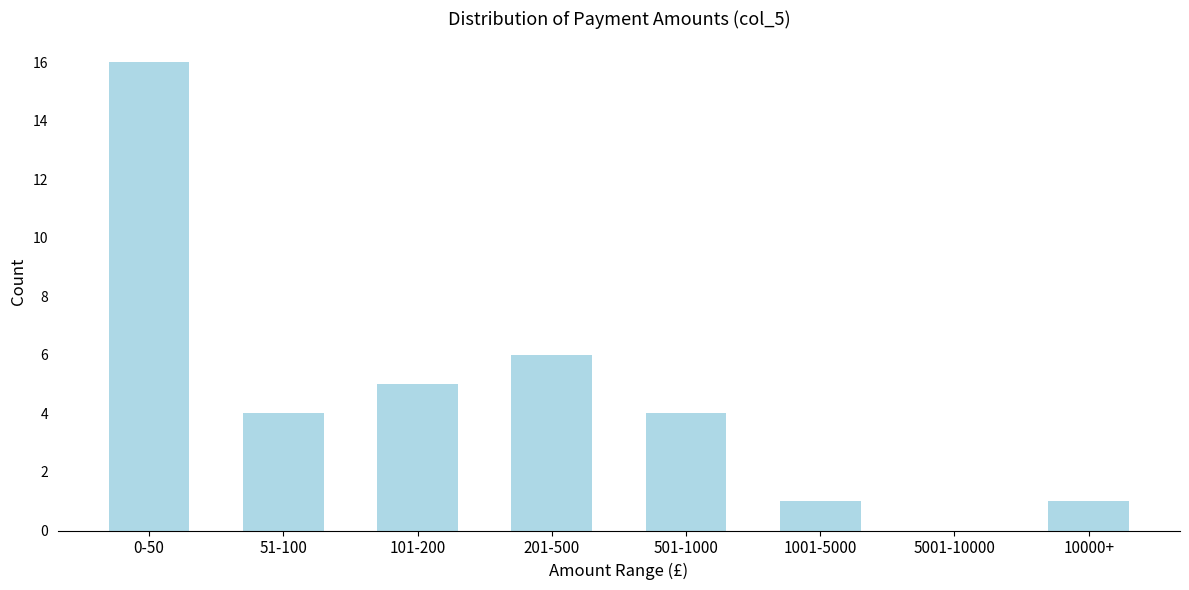

Reading right to left, what are all the values shown in this chart?

10000+=1	5001-10000=0	1001-5000=1	501-1000=4	201-500=6	101-200=5	51-100=4	0-50=16